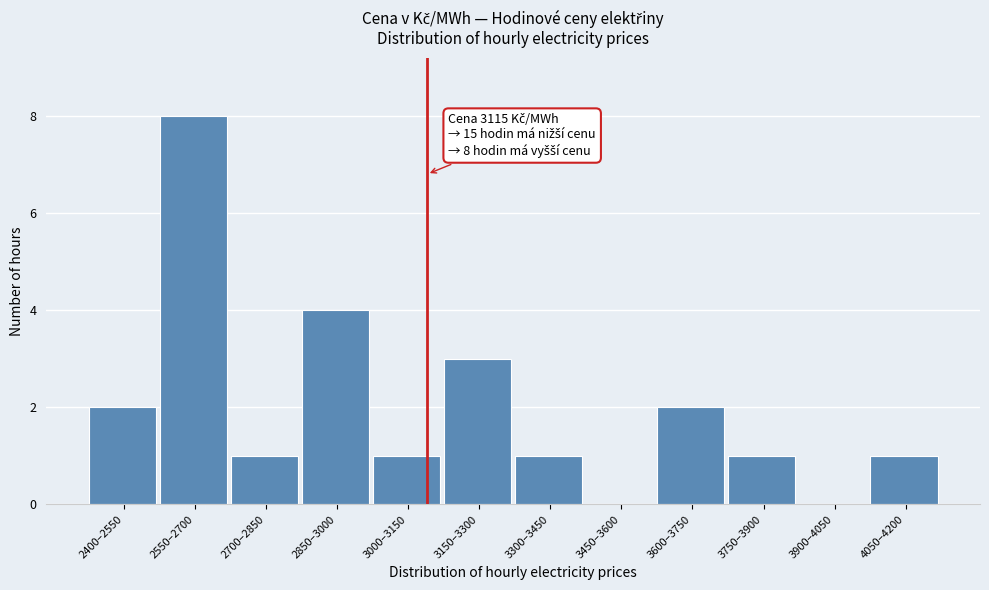

Reading left to right, list all the values displayed in this chart.

2400–2550=2	2550–2700=8	2700–2850=1	2850–3000=4	3000–3150=1	3150–3300=3	3300–3450=1	3450–3600=0	3600–3750=2	3750–3900=1	3900–4050=0	4050–4200=1